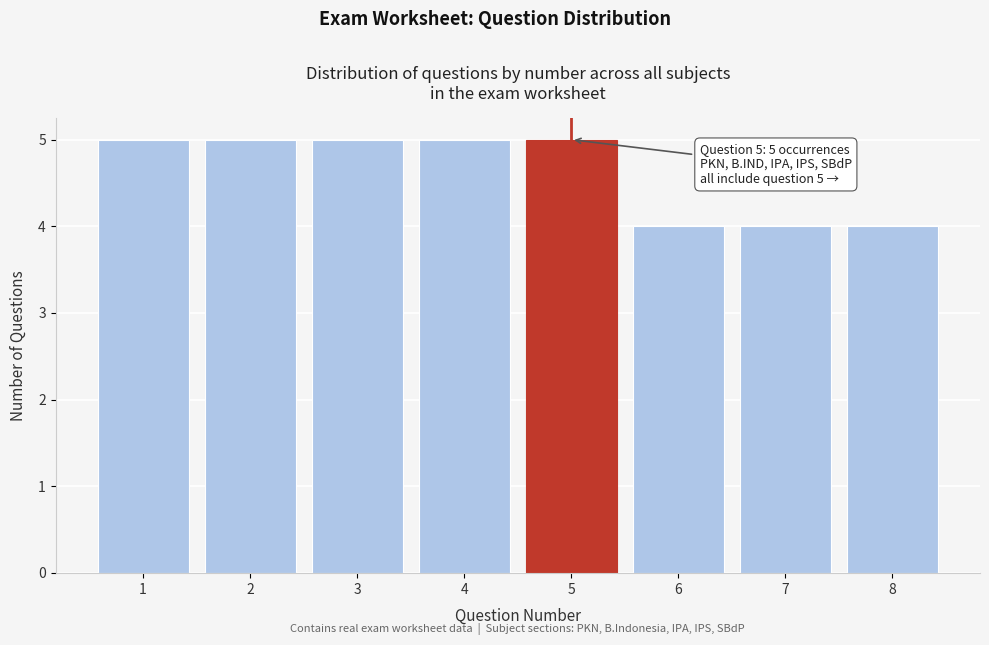

Reading left to right, what are all the values shown in this chart?

5	5	5	5	5	4	4	4